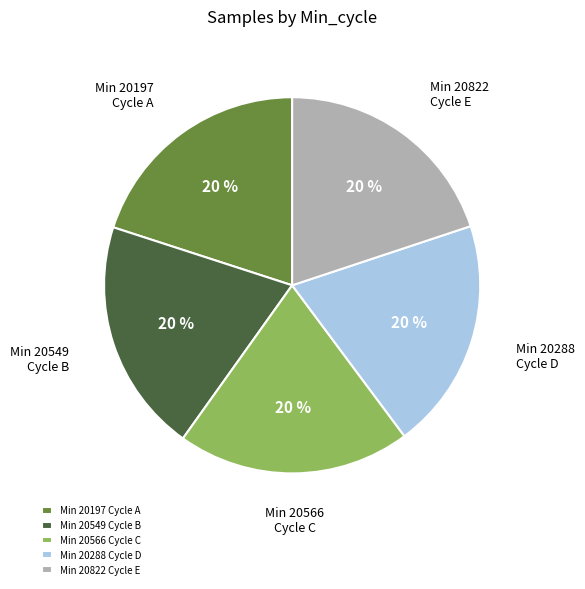

The Min 20197 Cycle A slice represents 31% of the pie. True or false?

False